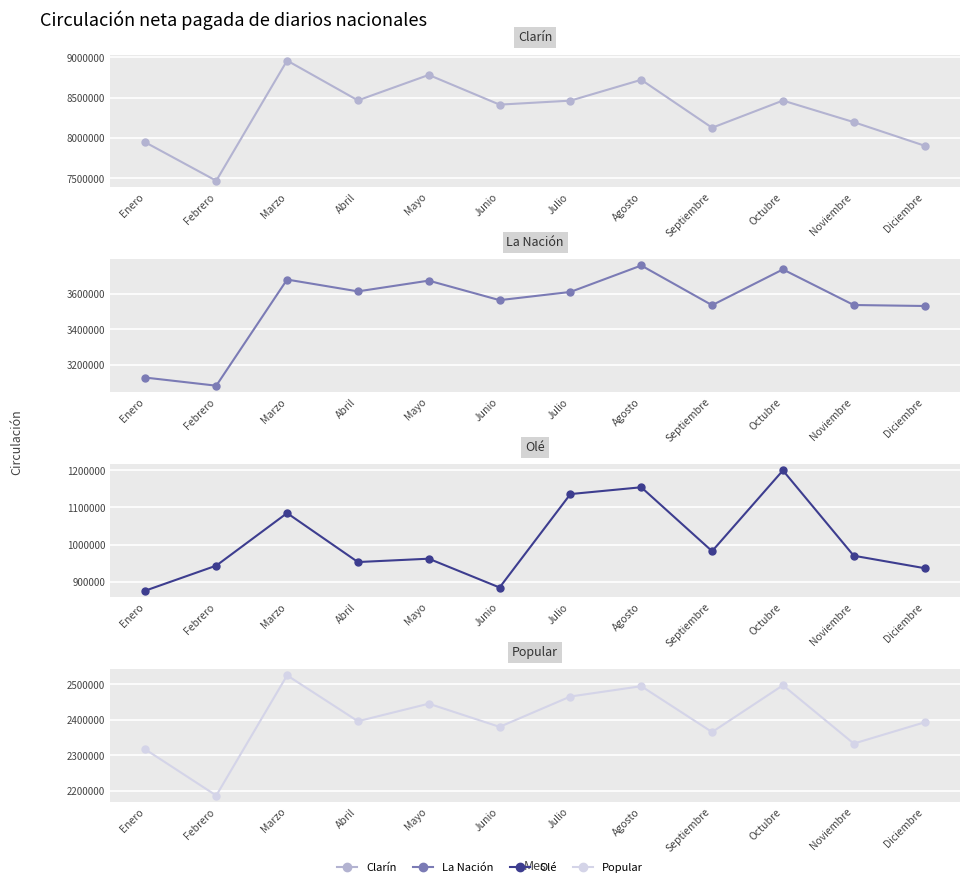

List the series in order of their overall mean, highest first.

Clarín, La Nación, Popular, Olé